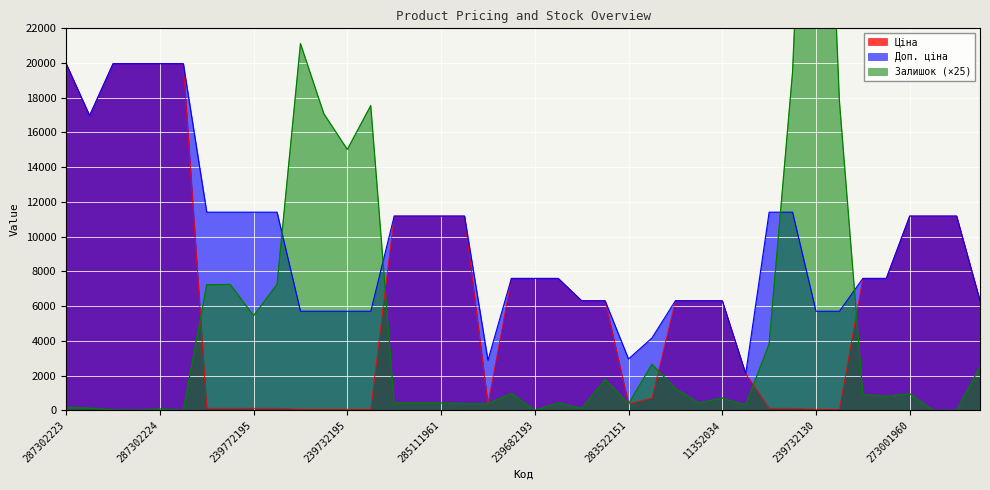

List the series in order of their overall mean, highest first.

Доп. ціна, Ціна, Залишок